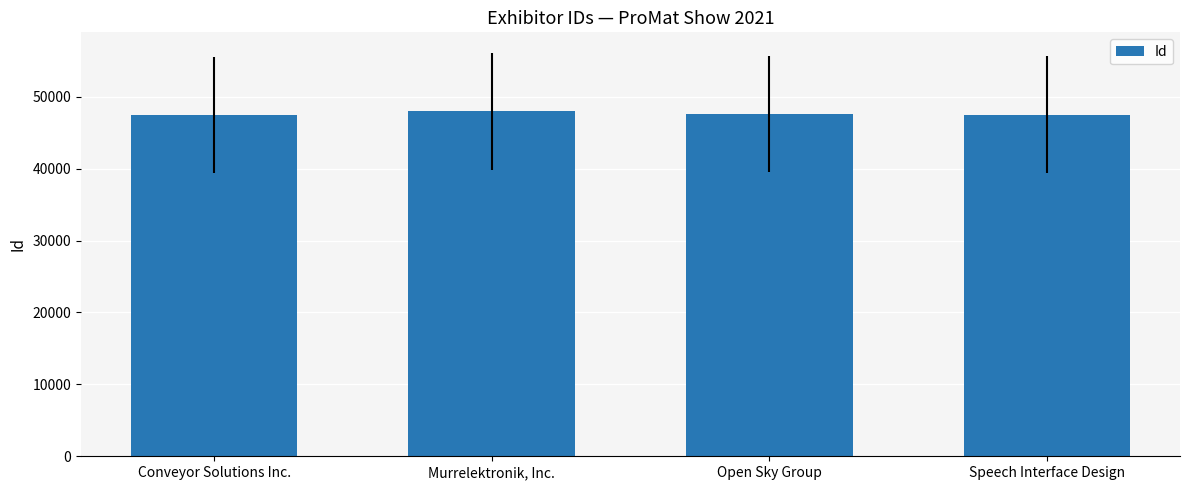

What position from the right is Open Sky Group?

2